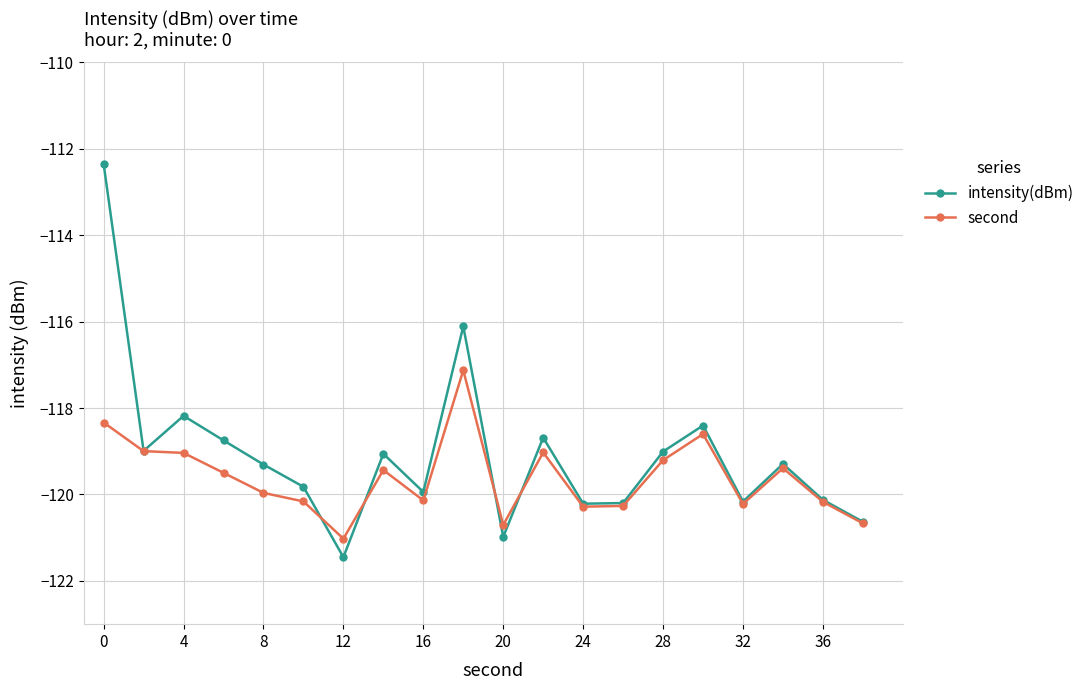

Rank the series by their average value, from highest to lowest.

intensity(dBm), second